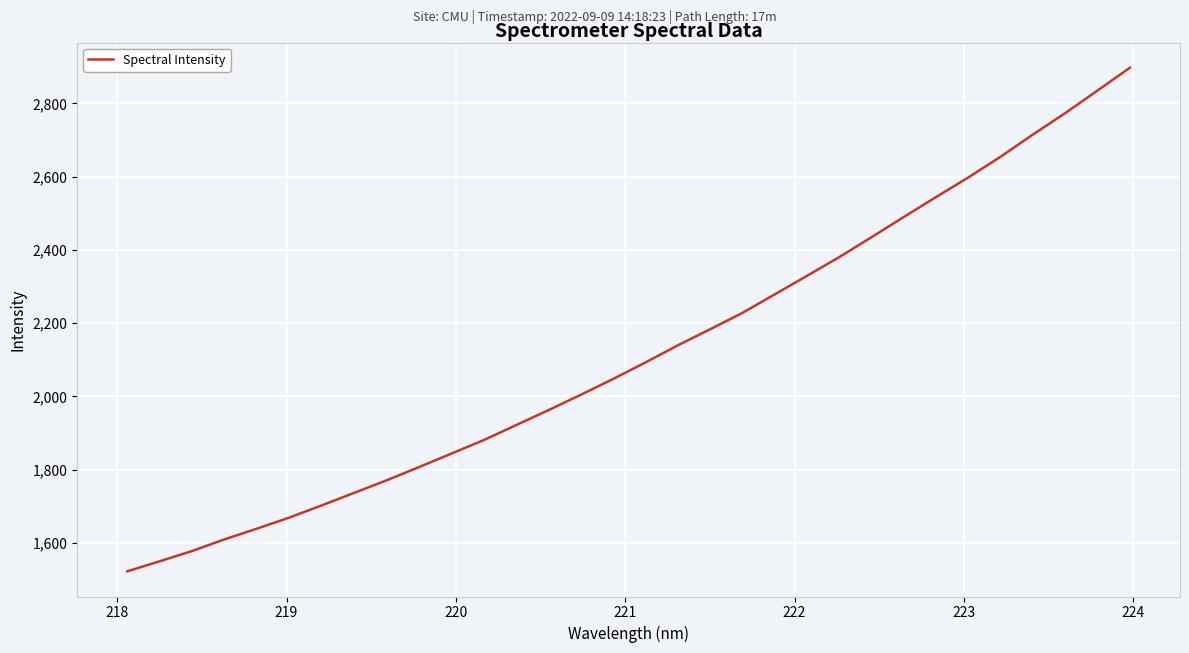

What is the greatest value displayed?

2897.2